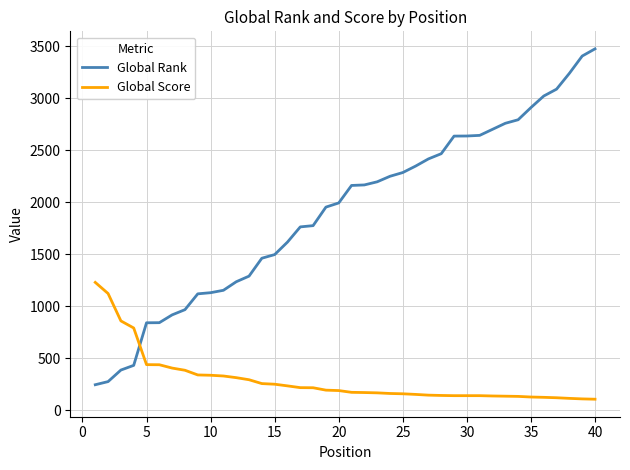

Which series has the largest total across all categories?

Global Rank